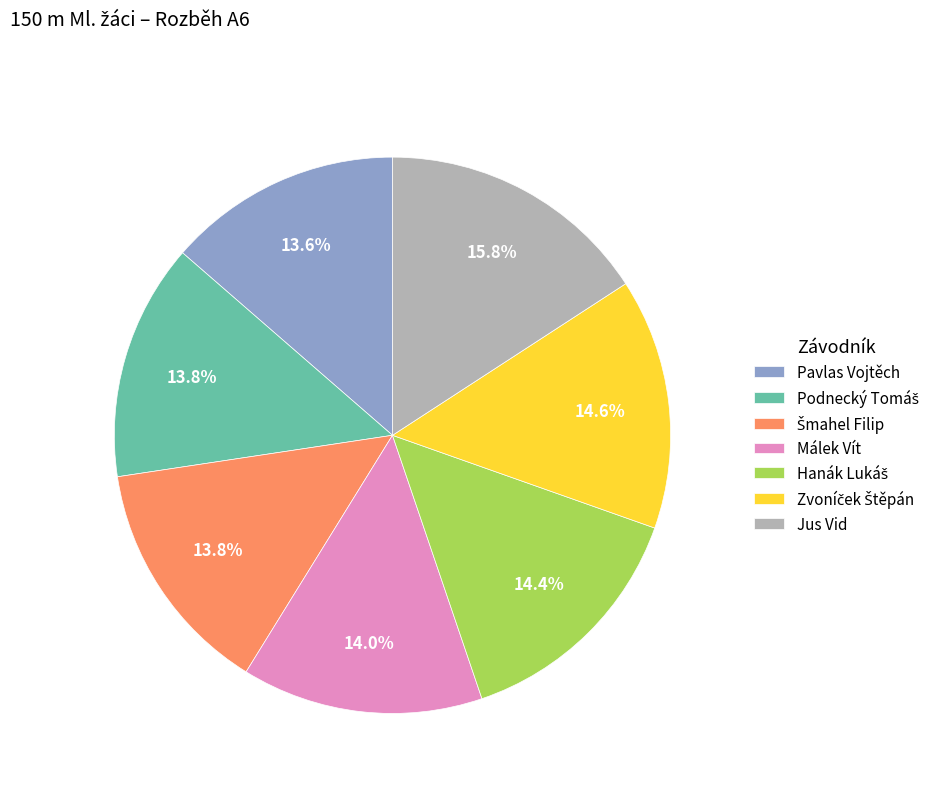

What is the largest slice in the pie chart?

Jus Vid